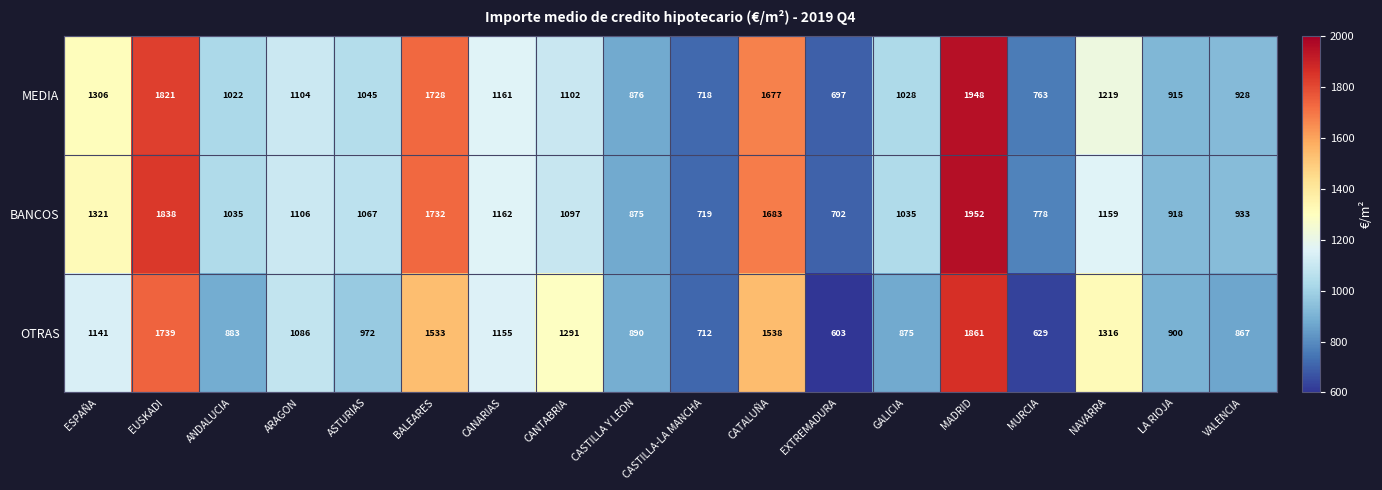

At how many categories does at least one series exceed 1368?

4